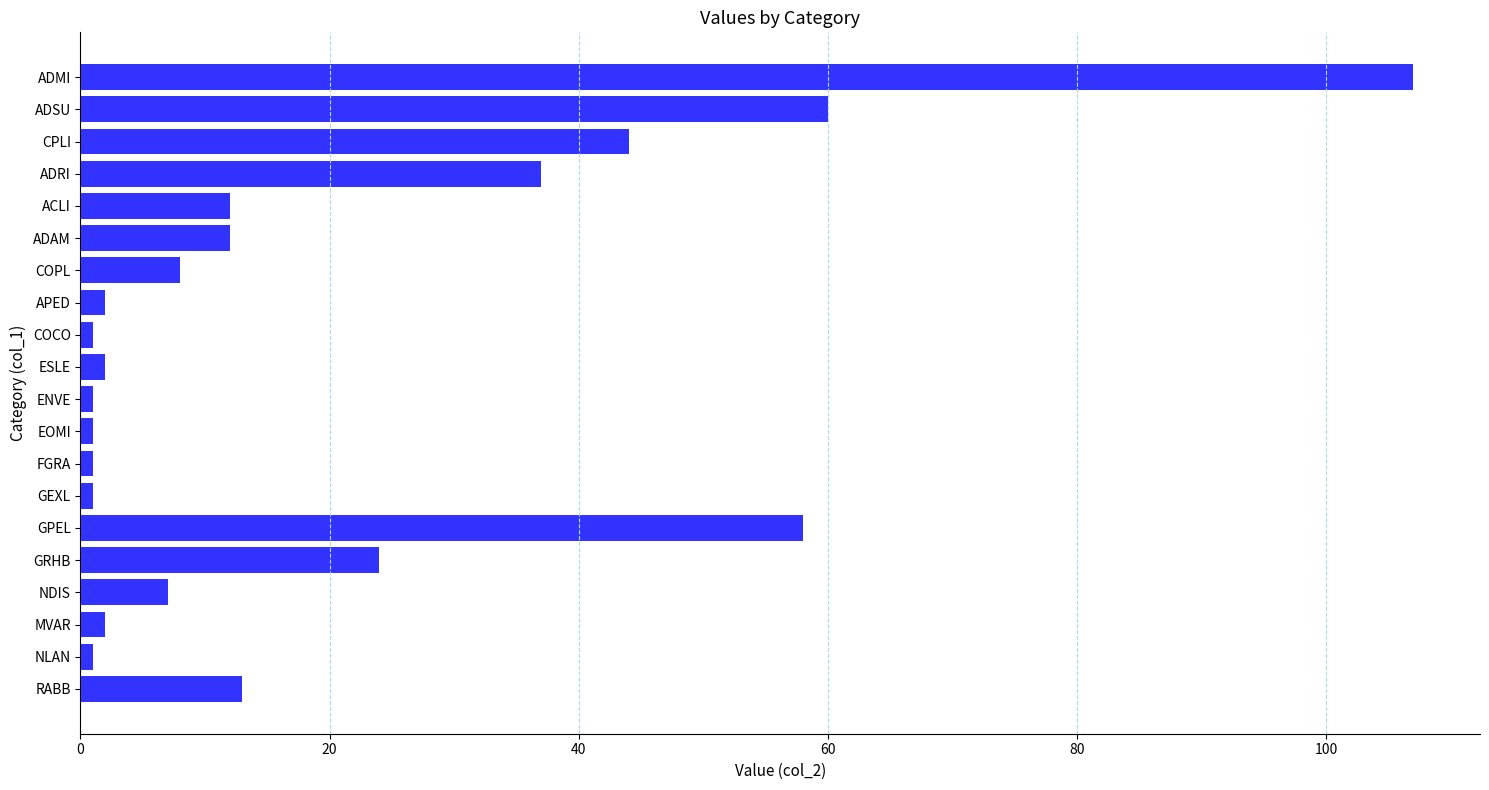

What is the average value?

20